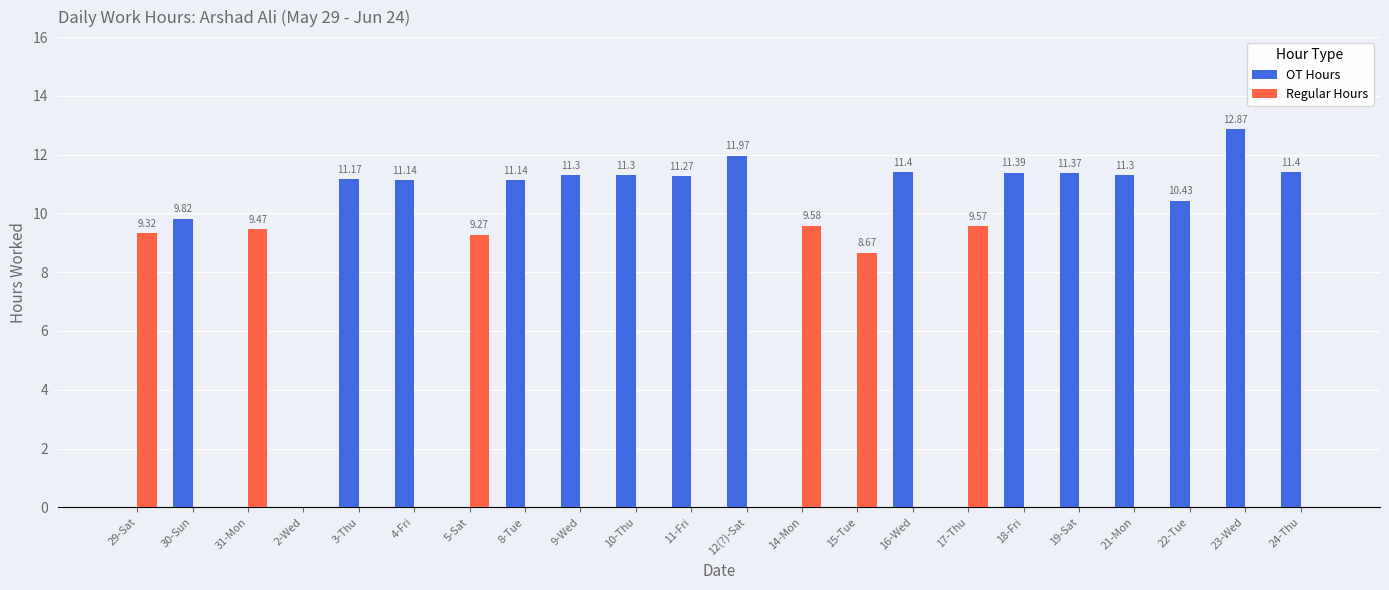

What is the sum of the Regular Hours values at 5-Sat and 8-Tue?

9.3